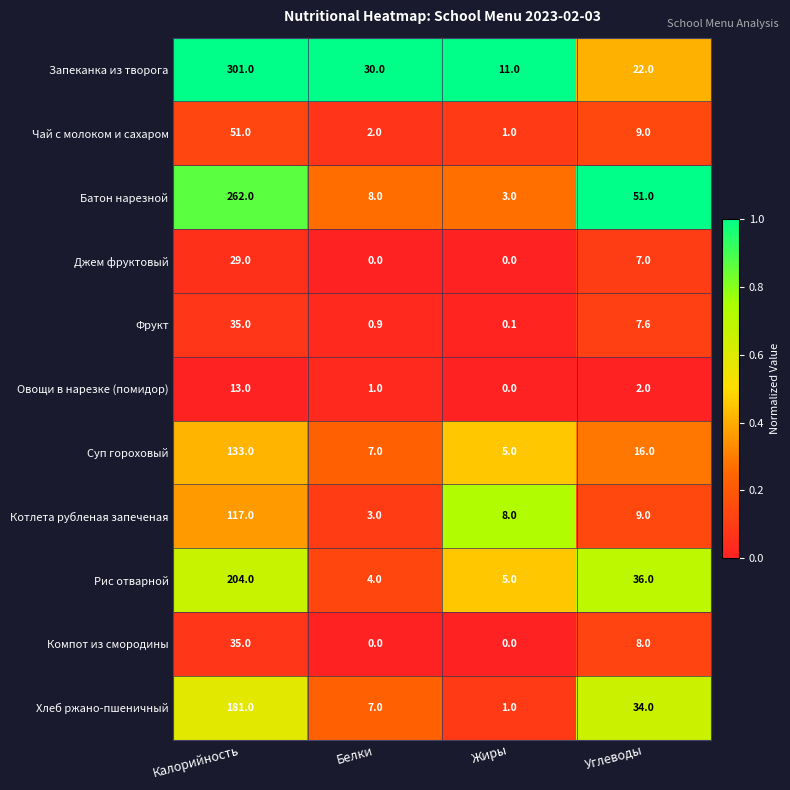

At which label is Котлета рубленая запеченая closest to 60?

Углеводы